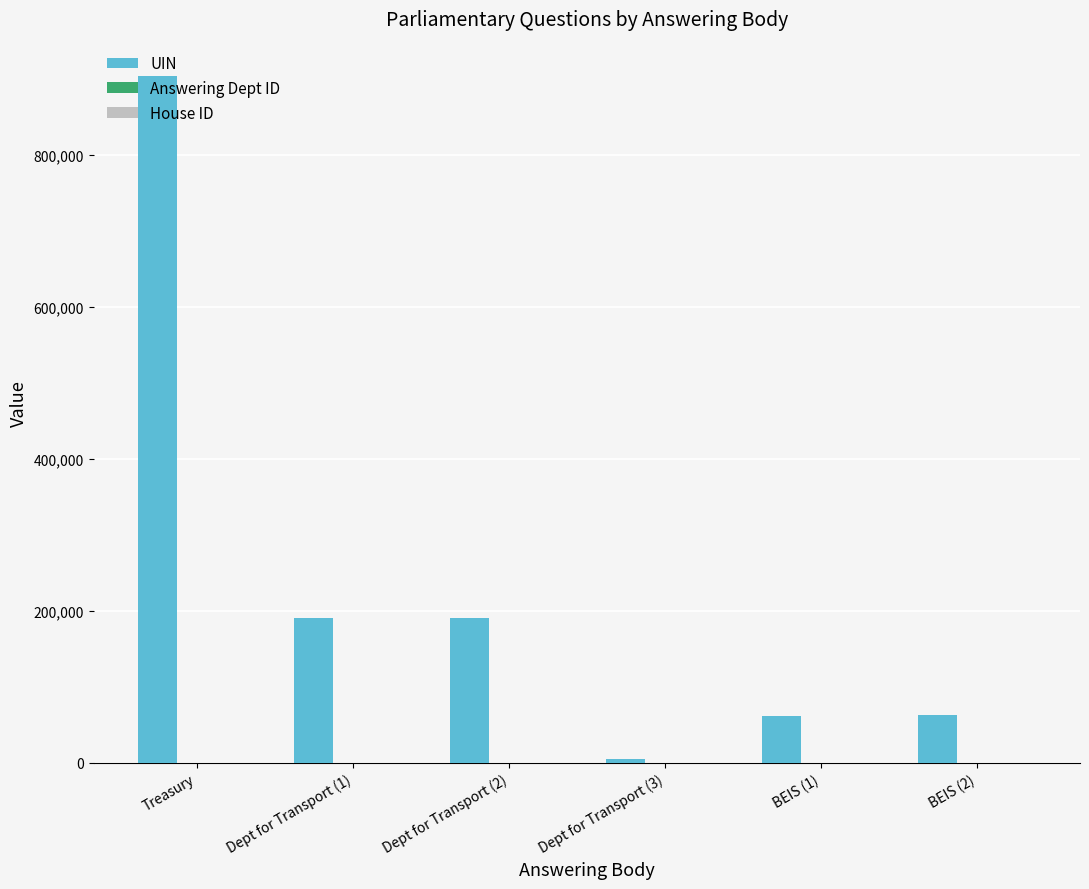

Which label corresponds to the largest value in the chart?

Treasury